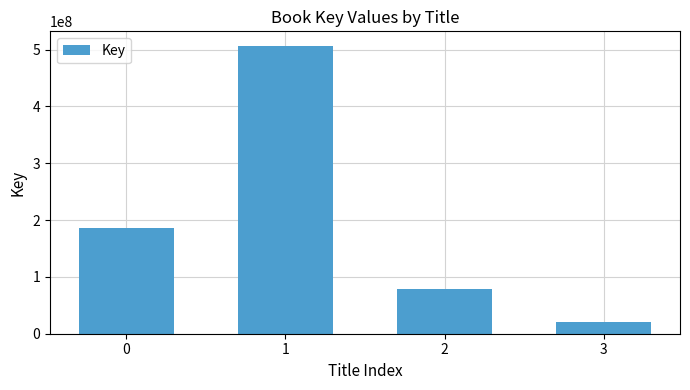

What is the average value?

198063726